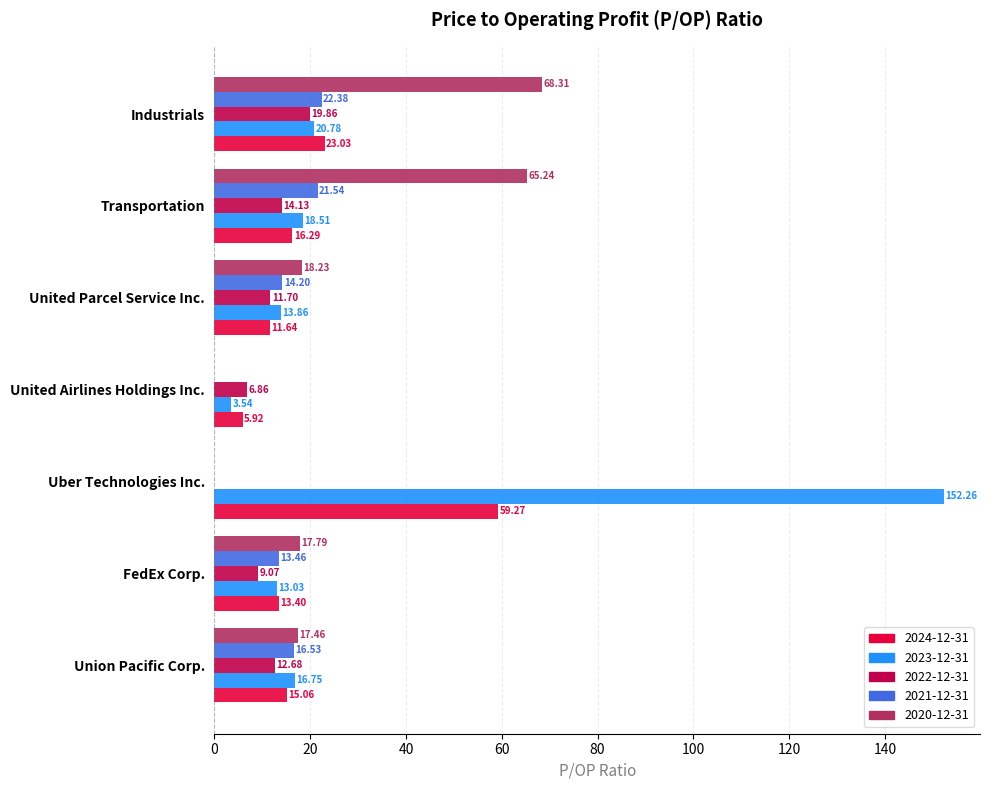

The value of 2022-12-31 at FedEx Corp. is 9.1. True or false?

True